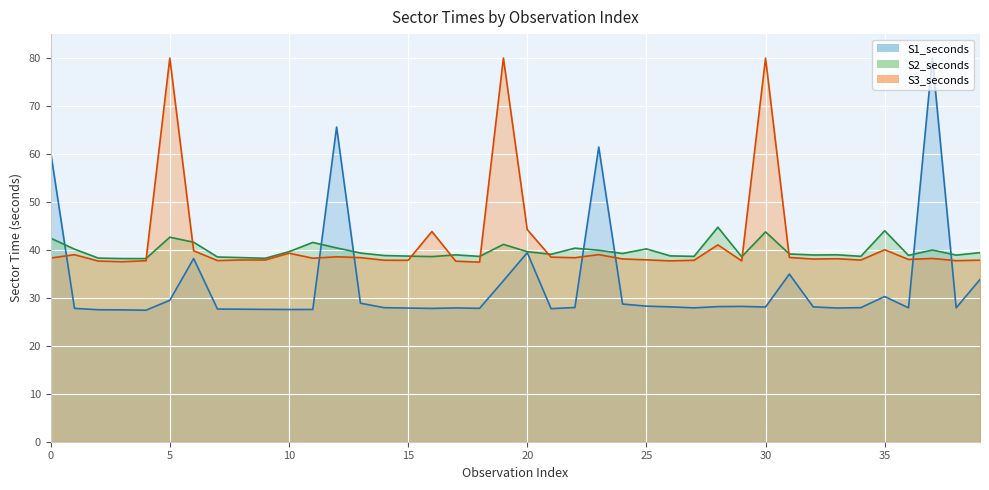

How many data points does each series have?

40